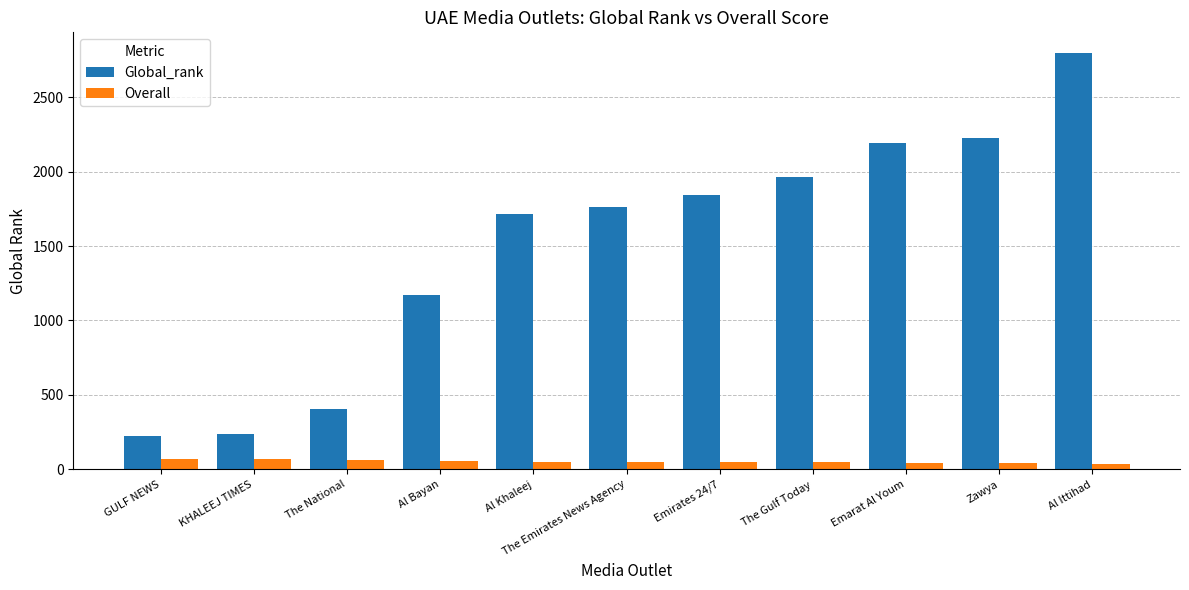

Does the chart contain stacked bars?

No